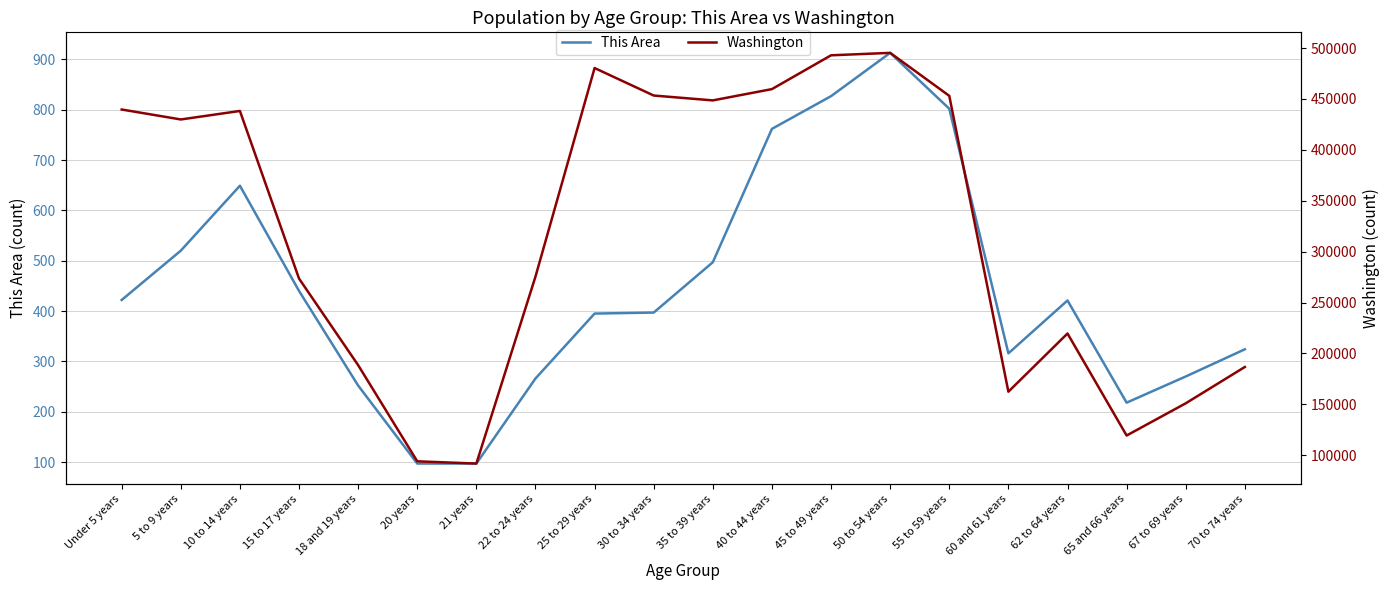

How many data points does each series have?

20